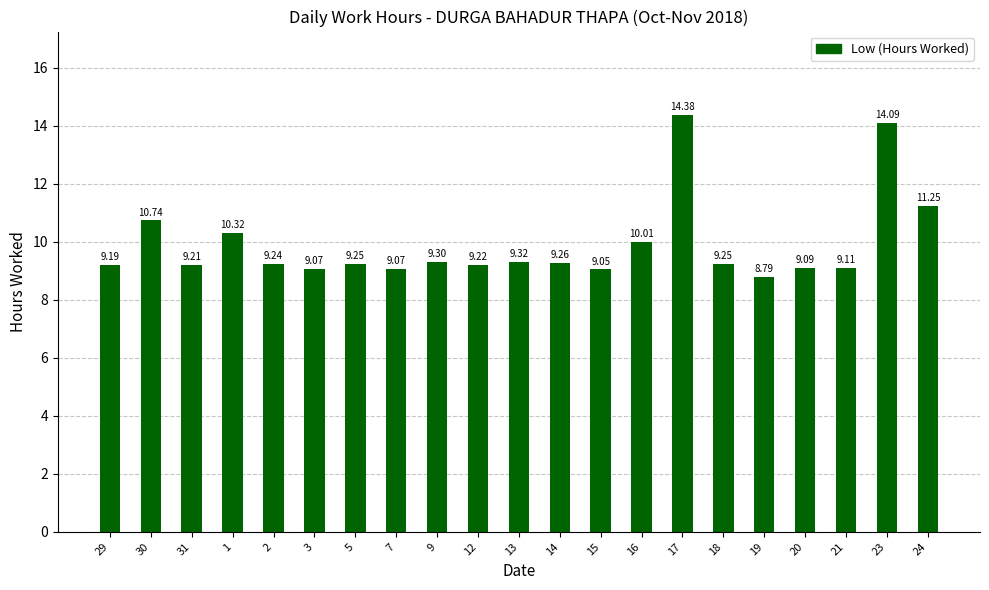

Between 3 and 21, which is larger?

21